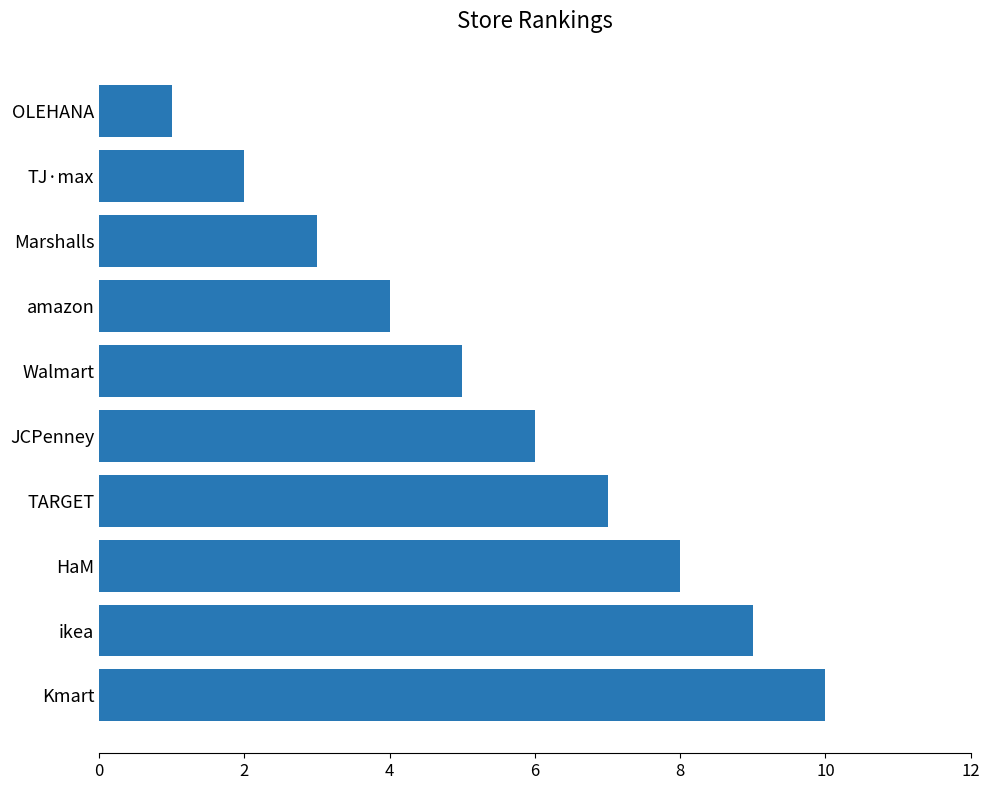

The value at TARGET is 5. True or false?

False